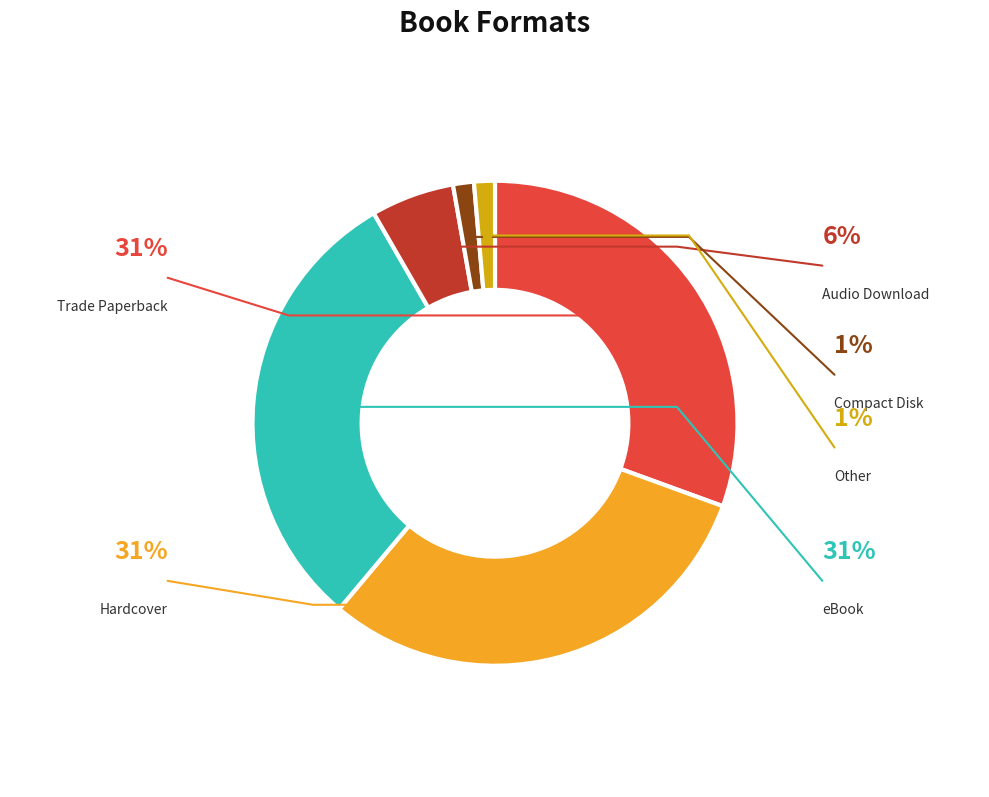

Combined, what portion of the pie is Hardcover and eBook?

61.1%